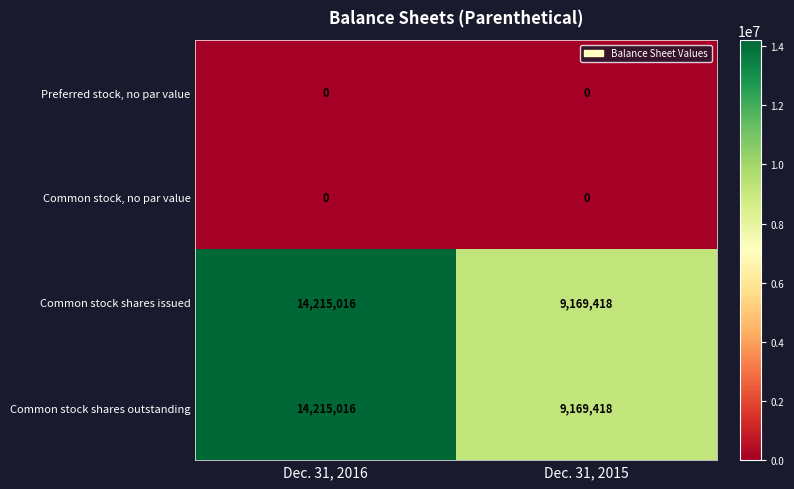

Reading left to right, what are all the values shown in this chart?

Preferred stock, no par value: 0	0
Common stock, no par value: 0	0
Common stock shares issued: 14215016	9169418
Common stock shares outstanding: 14215016	9169418